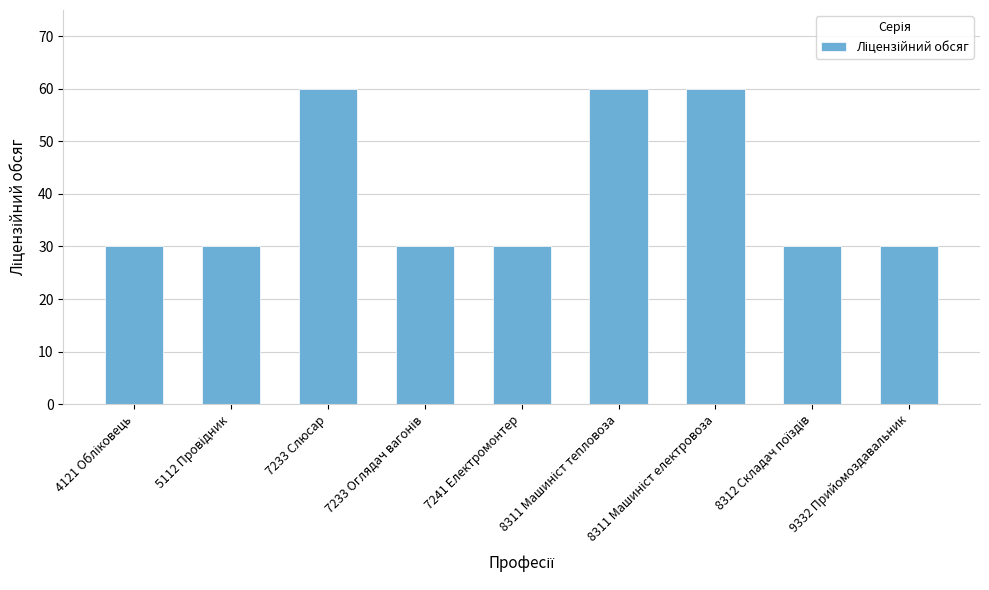

What is the sum of all values?

360